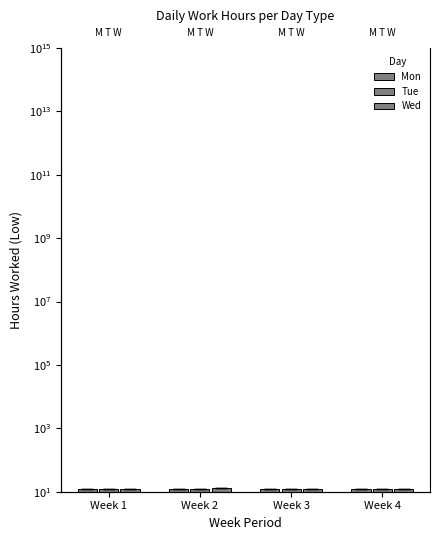

How many series are shown in this chart?

3